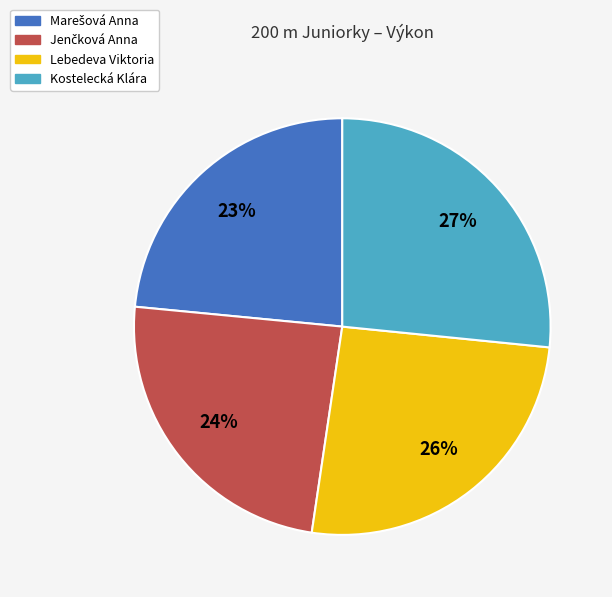

Which slice is the largest?

Kostelecká Klára